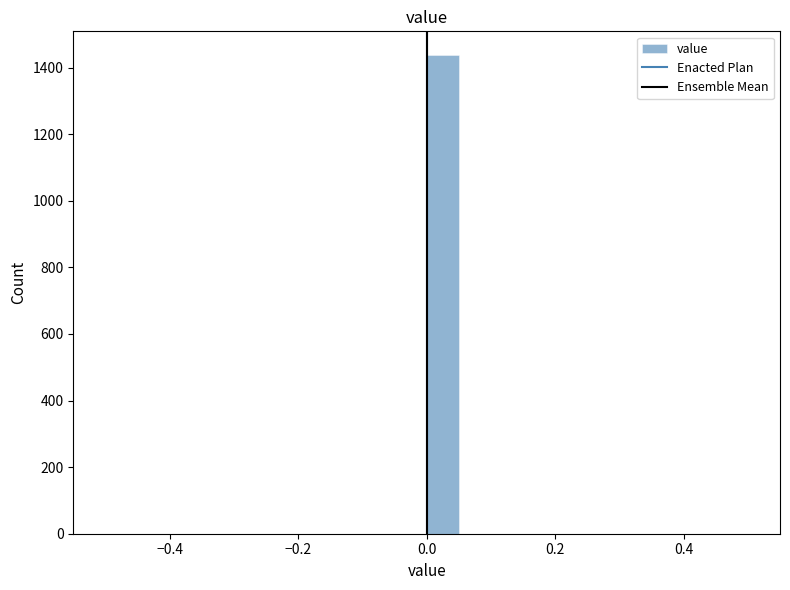

Read against the x-axis, roughly where is the centre of the tallest bar?

0.02